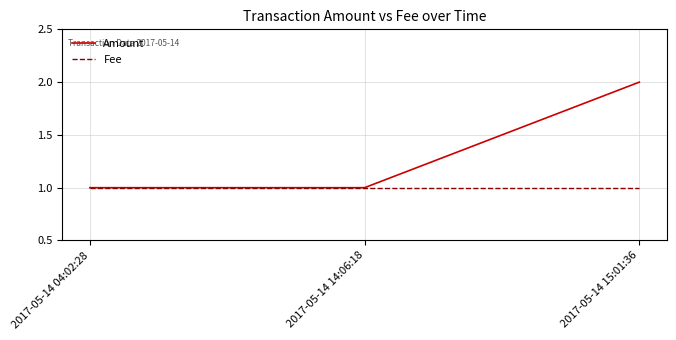

Reading right to left, transcribe all the data shown in this chart.

Amount: 2	1	1
Fee: 1	1	1